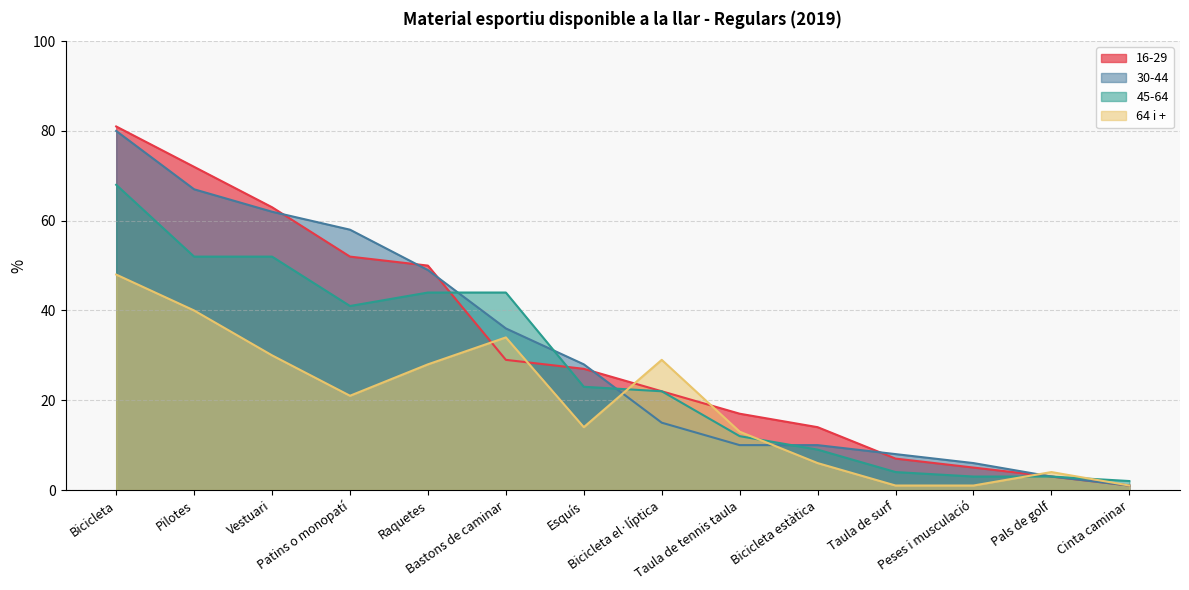

Does the chart have visible grid lines?

Yes